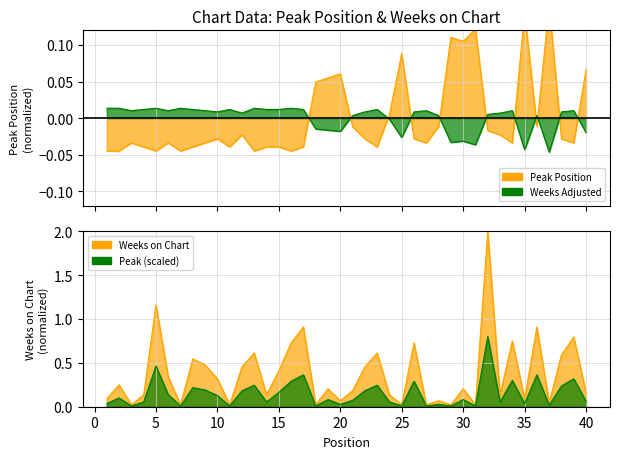

What is the value of the Weeks on Chart point at the 35th from the left?

0.1